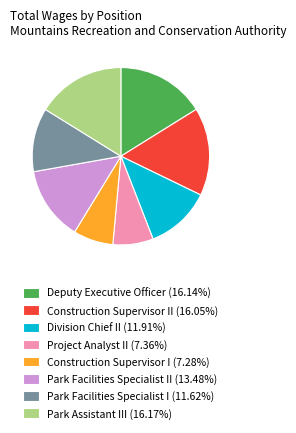

How many segments does this pie chart have?

8